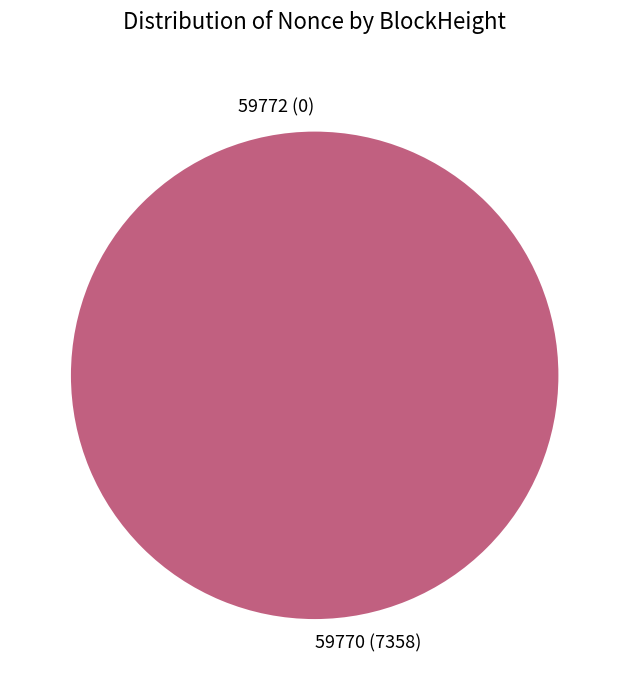

Is it true that 59770 (7358) is 85% of the pie?

False